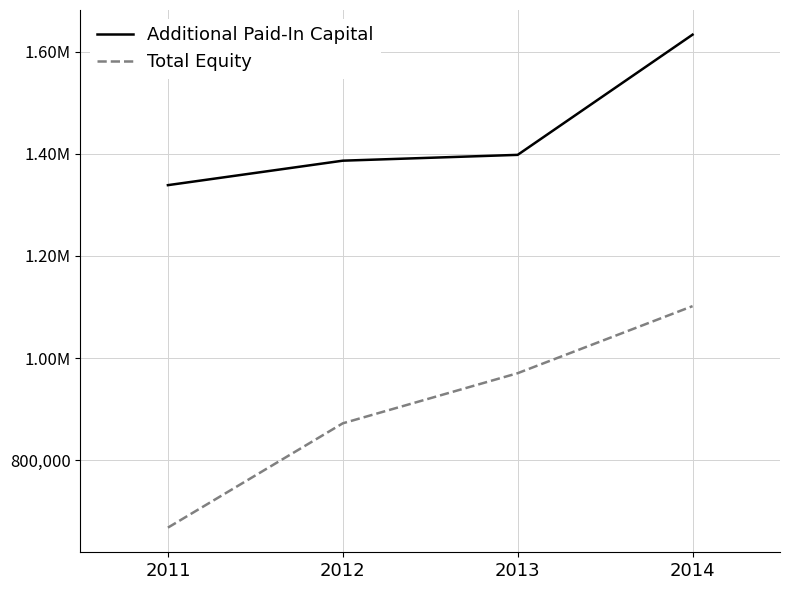

What are all the series names shown in the legend?

Additional Paid-In Capital, Total Equity